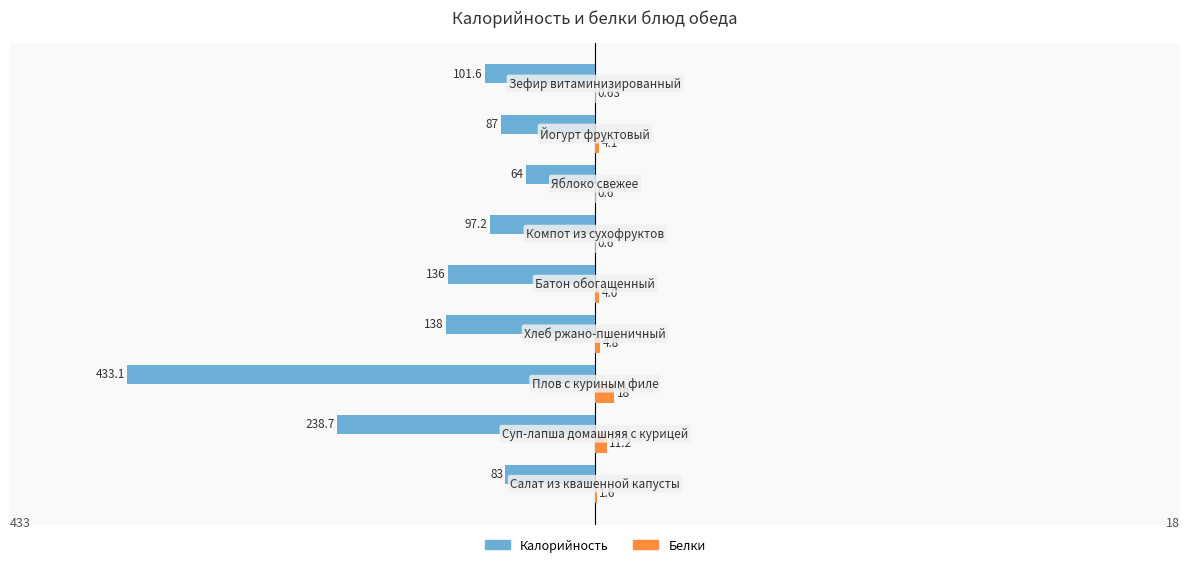

Count the number of data series in this chart.

2